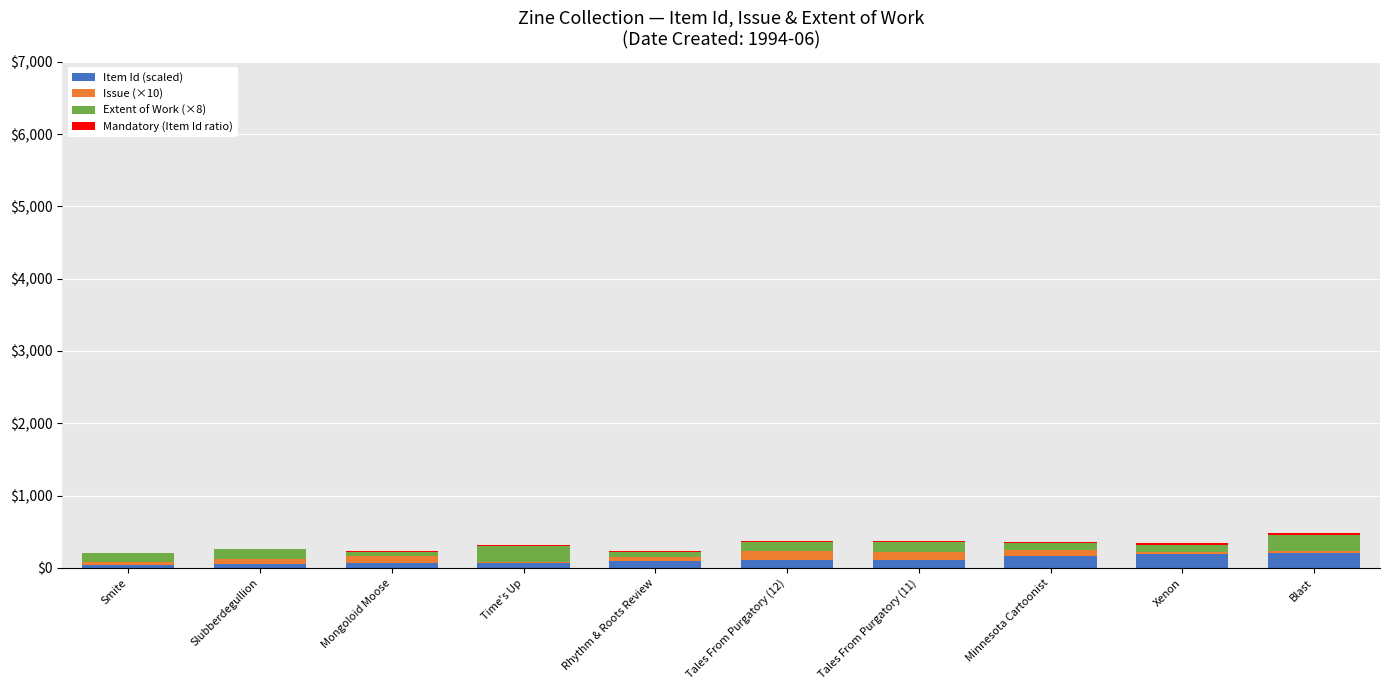

Is it true that Item Id (scaled) equals 160.1 at Minnesota Cartoonist?

True